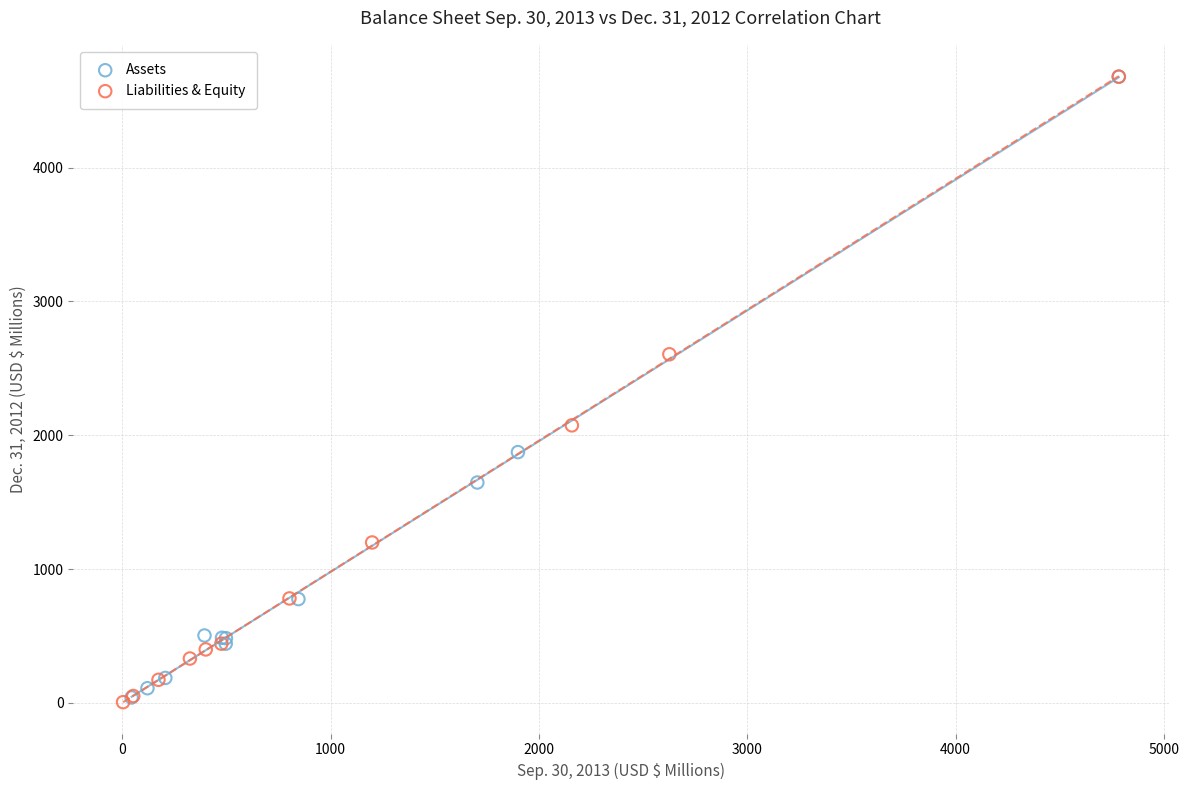

What are all the series names shown in the legend?

Assets, Liabilities & Equity